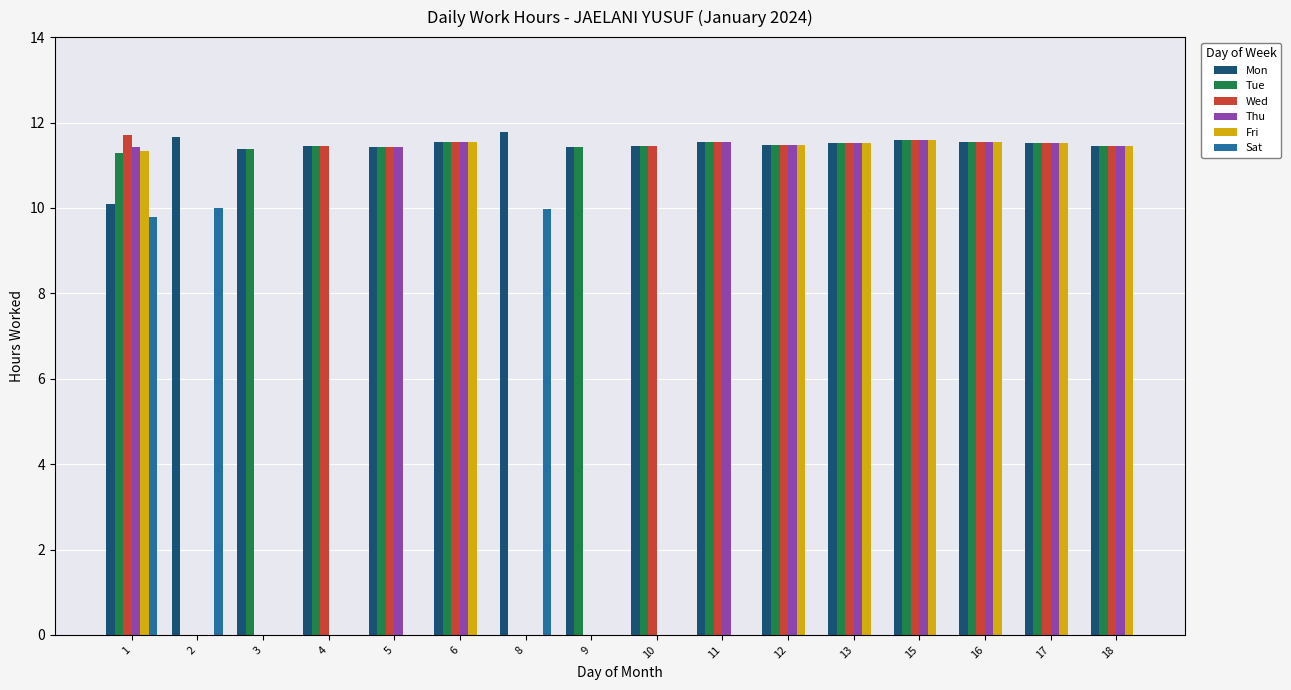

Does the chart contain any negative values?

No